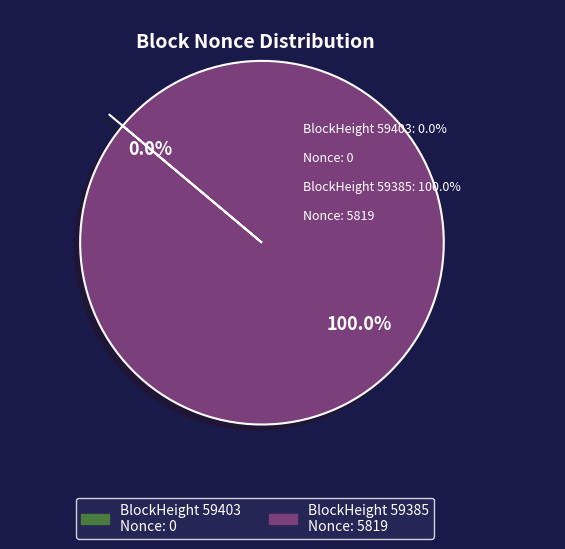

To the nearest percent, what is the average slice percentage?

50%